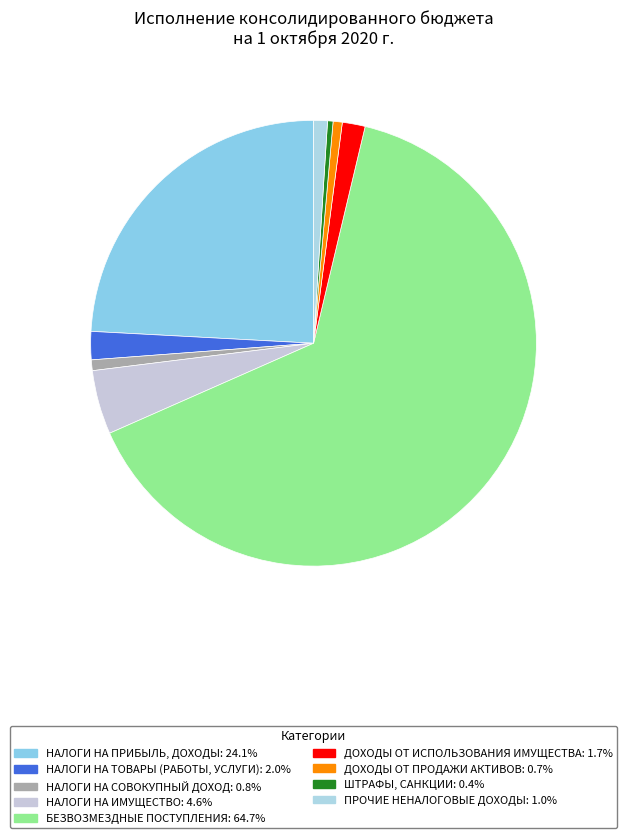

Is there a majority slice in this chart?

Yes